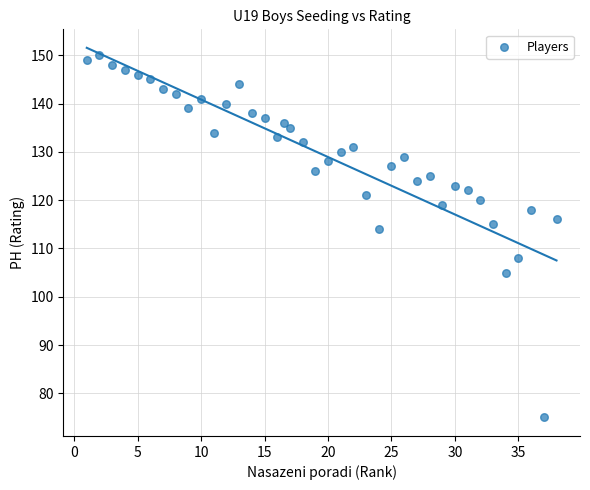

What Y value in the scatter plot is closest to 112?

114